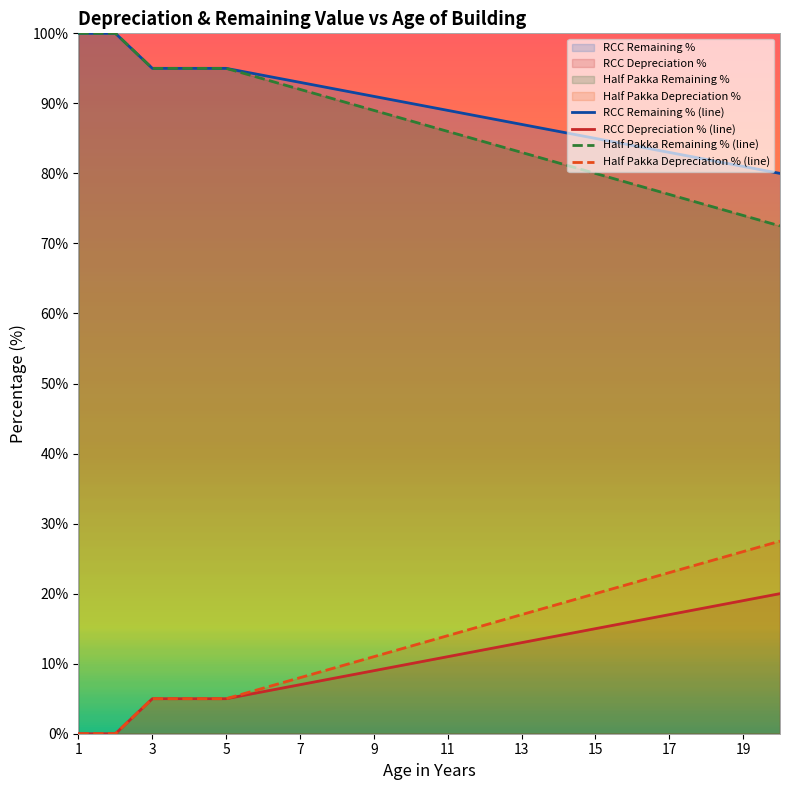

Which series has the widest spread of values?

Half Pakka Remaining % (line)